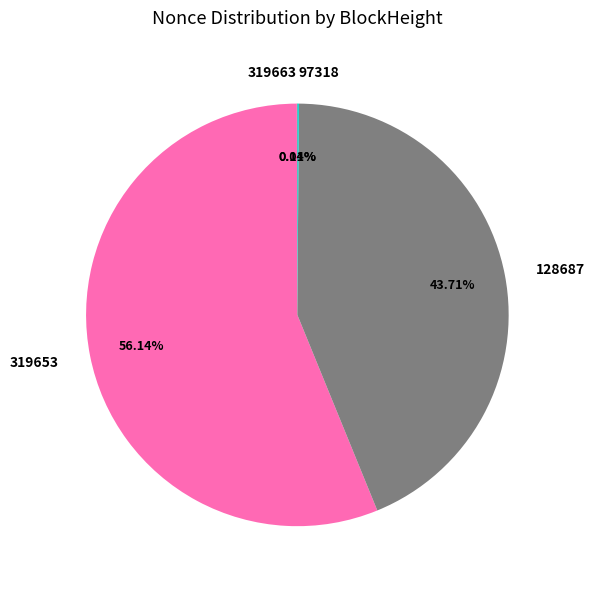

What portion of the pie excludes 319653?

43.9%